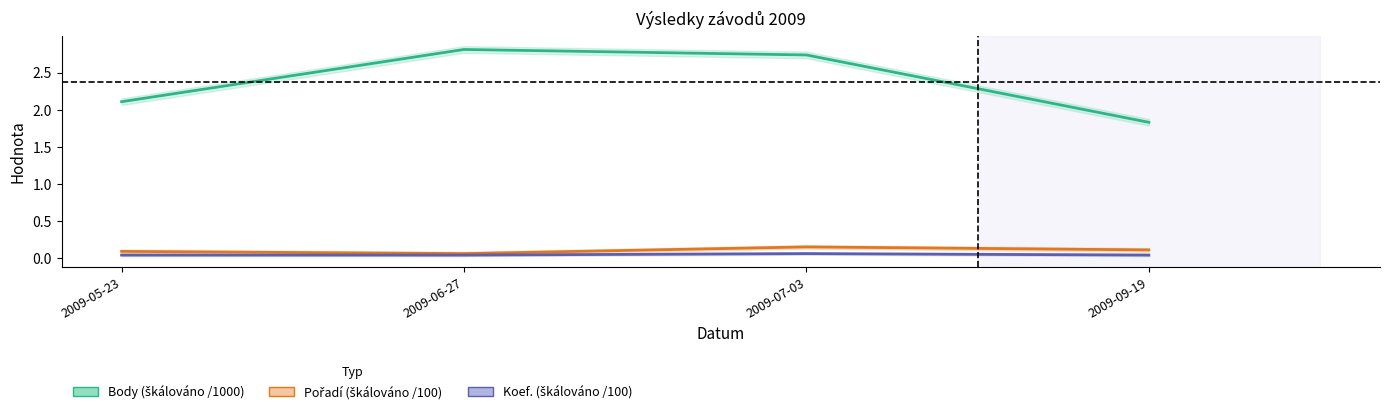

Is this an area chart (filled region under the line)?

No